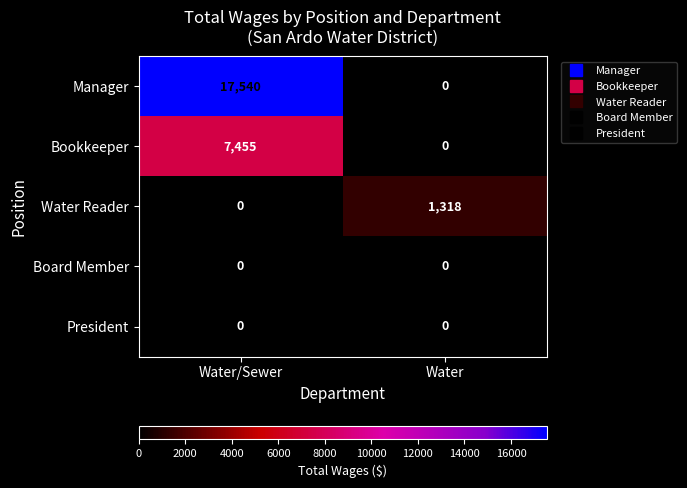

Reading right to left, list all the values displayed in this chart.

Manager: Water=0	Water/Sewer=17540
Bookkeeper: Water=0	Water/Sewer=7455
Water Reader: Water=1318	Water/Sewer=0
Board Member: Water=0	Water/Sewer=0
President: Water=0	Water/Sewer=0